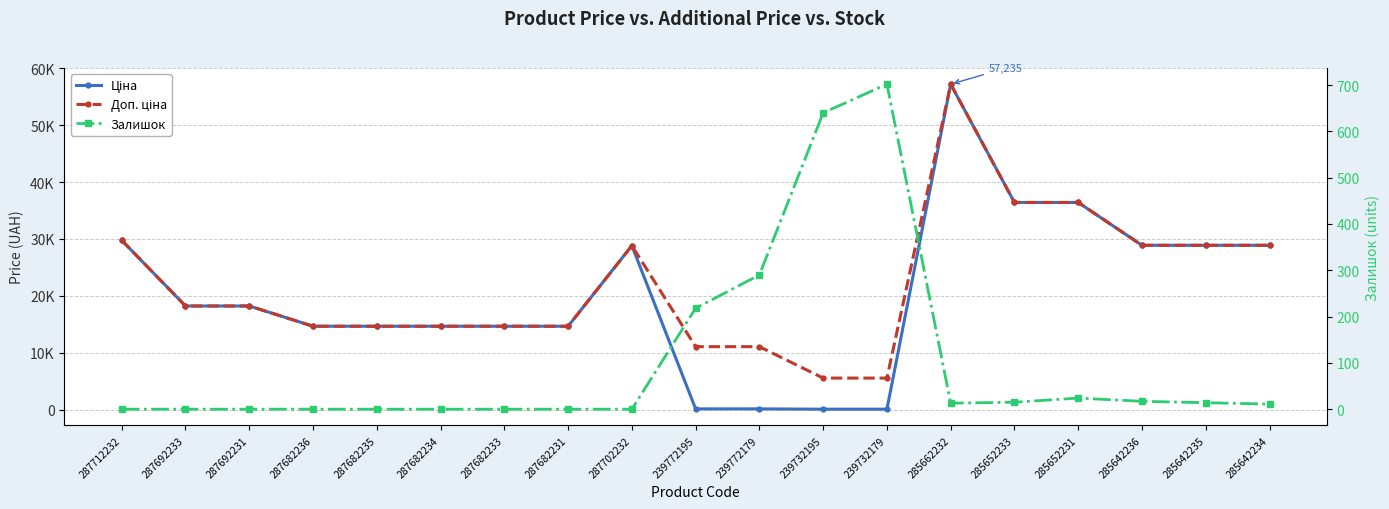

What is the value of the Доп. ціна point at the 10th from the left?

11055.0